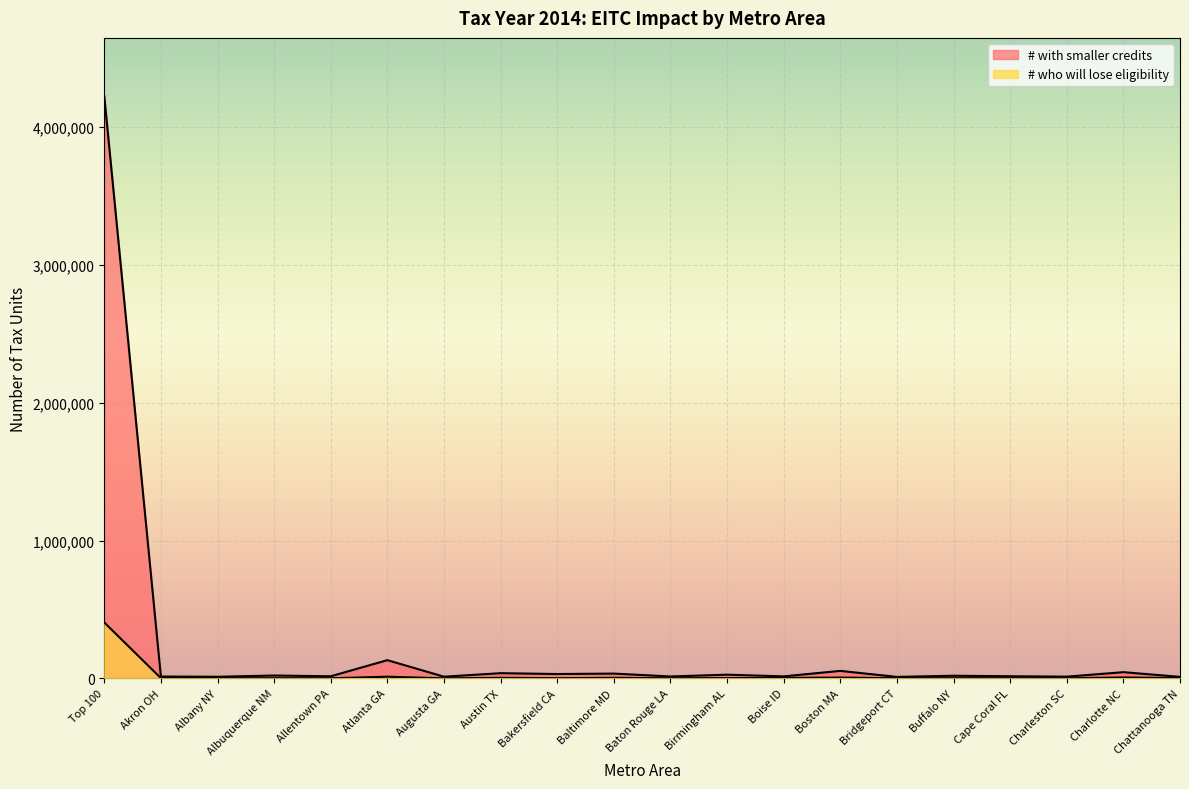

What is the label of the 16th point from the left?

Buffalo NY